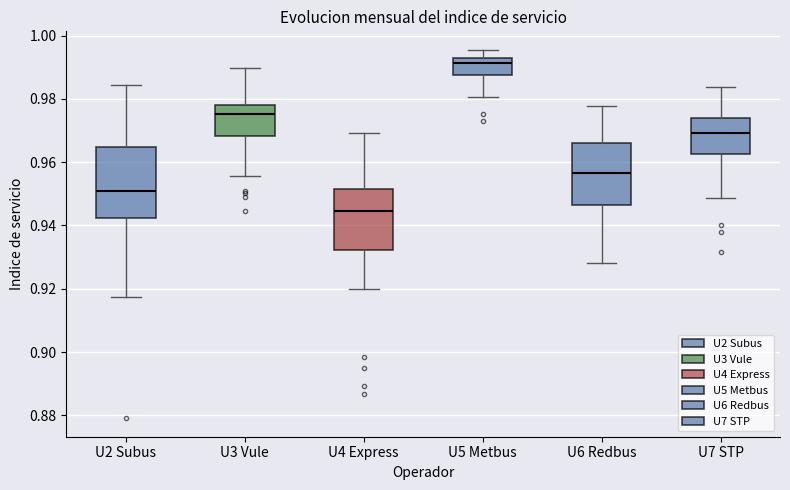

Which box has the highest median line?

U5 Metbus